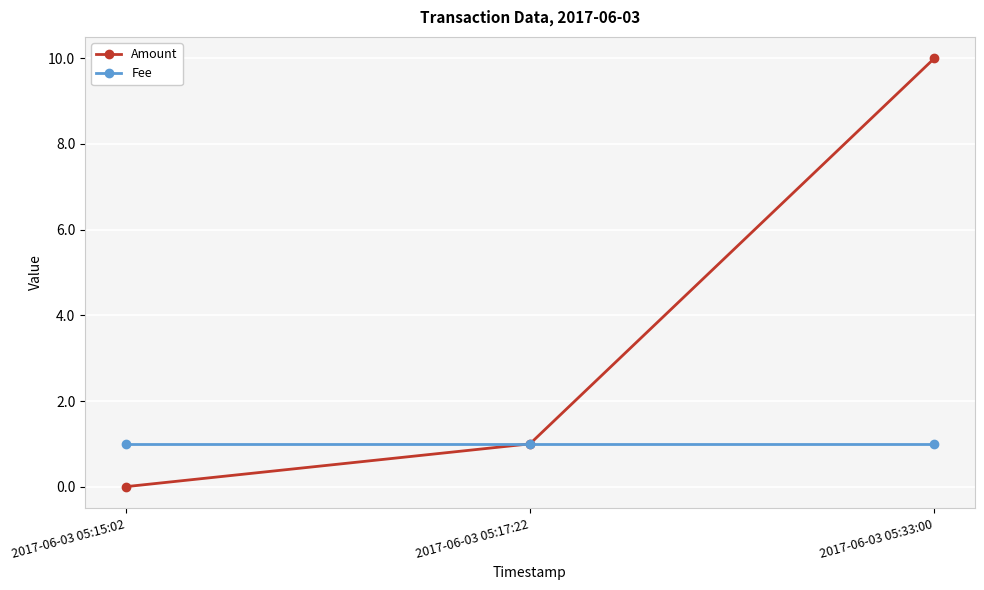

How many series are shown in this chart?

2